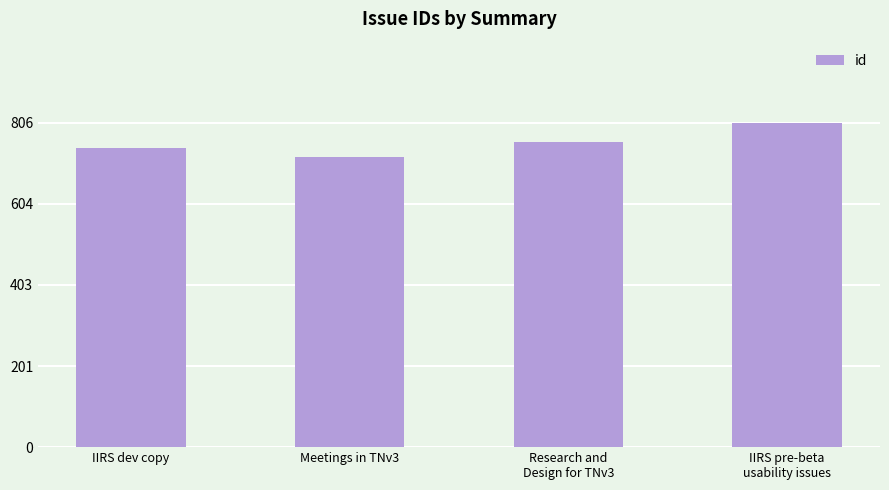

Between Research and
Design for TNv3 and Meetings in TNv3, which is larger?

Research and
Design for TNv3